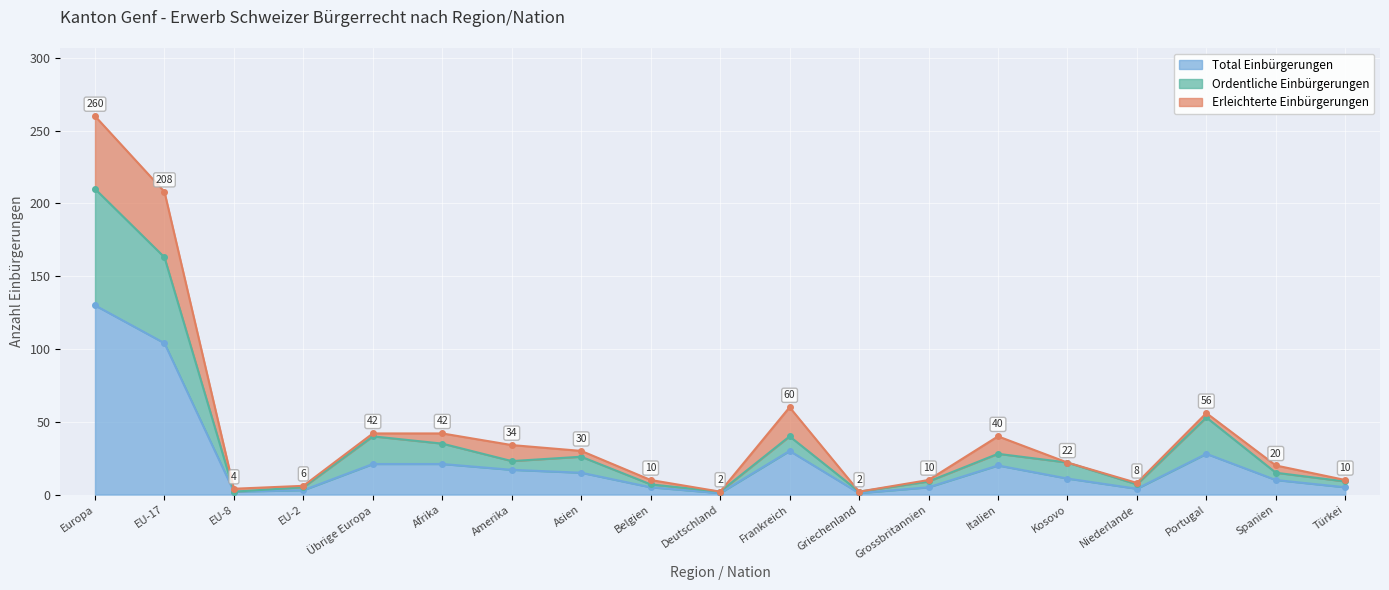

The Ordentliche Einbürgerungen series shows 22 at Übrige Europa. True or false?

False